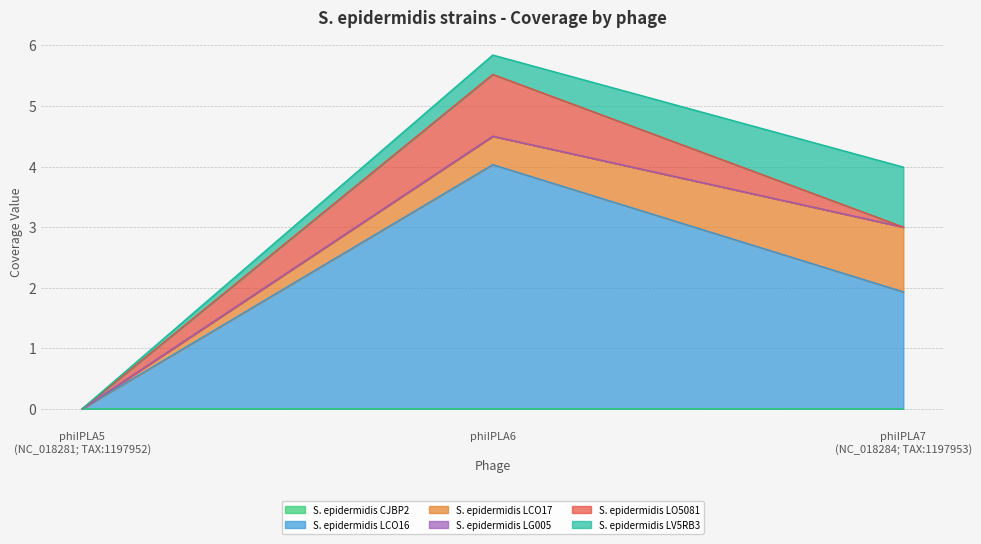

At which category is the sum across all series the highest?

phiIPLA6